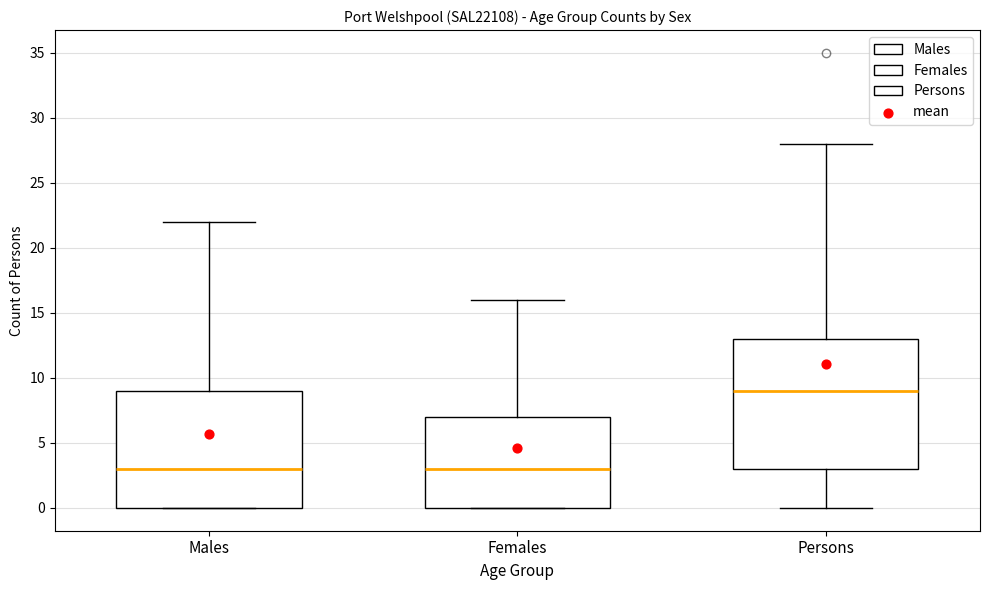

Which box has the highest median line?

Persons